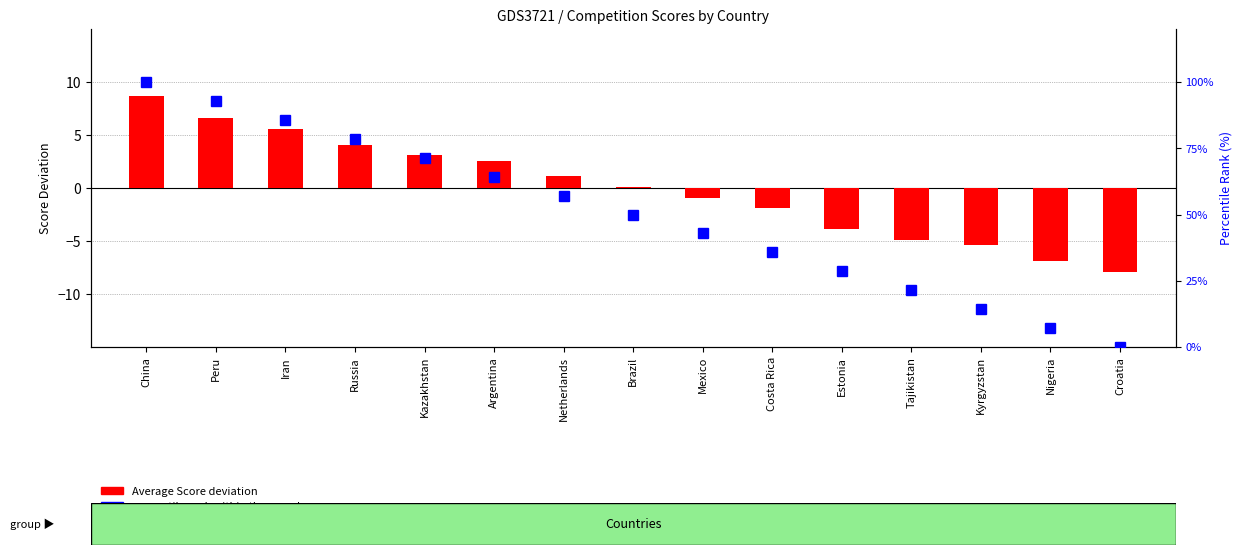

How many values exceed 0?

8